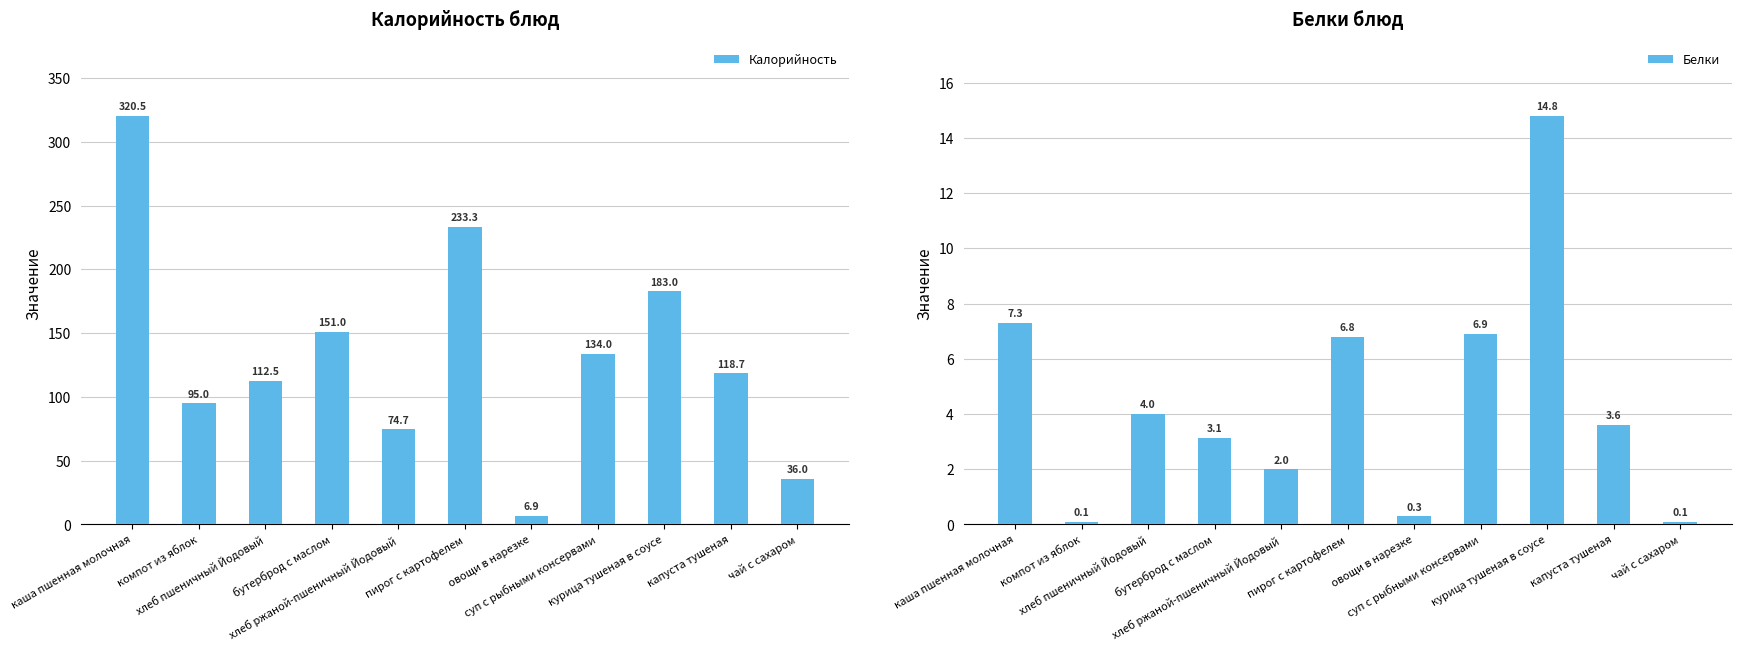

At which category is the sum across all series the highest?

каша пшенная молочная